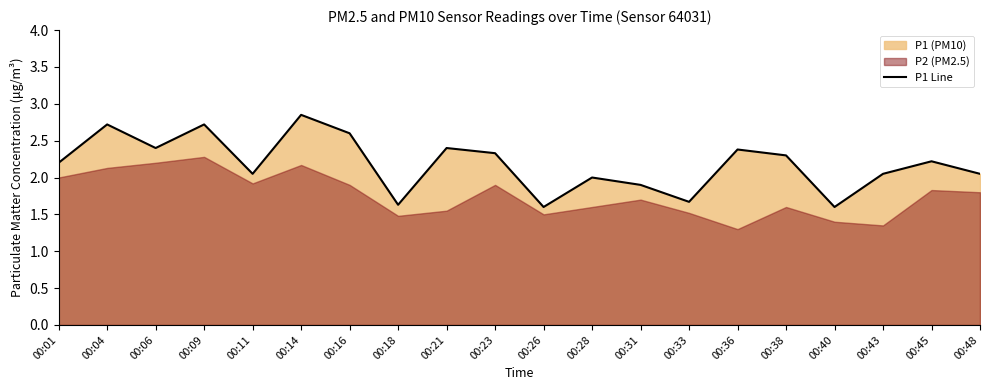

Reading left to right, transcribe all the data shown in this chart.

00:01=2.2	00:04=2.7	00:06=2.4	00:09=2.7	00:11=2.0	00:14=2.9	00:16=2.6	00:18=1.6	00:21=2.4	00:23=2.3	00:26=1.6	00:28=2.0	00:31=1.9	00:33=1.7	00:36=2.4	00:38=2.3	00:40=1.6	00:43=2.0	00:45=2.2	00:48=2.0